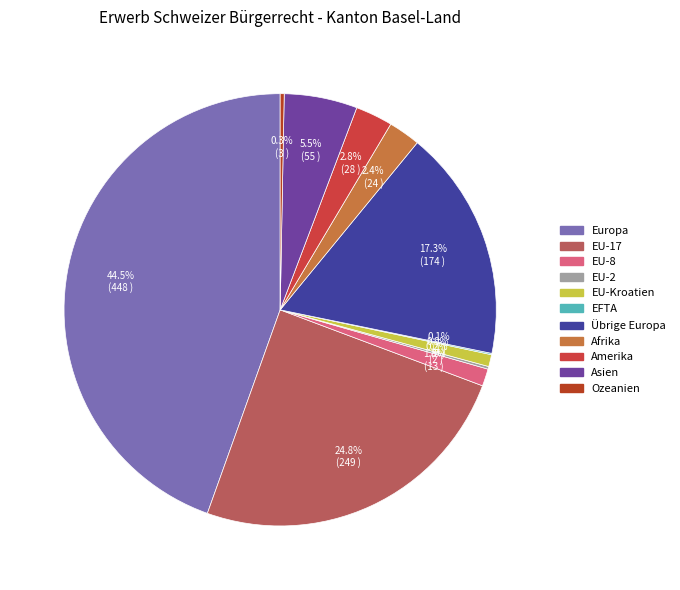

To the nearest percent, what portion does Afrika represent?

2%